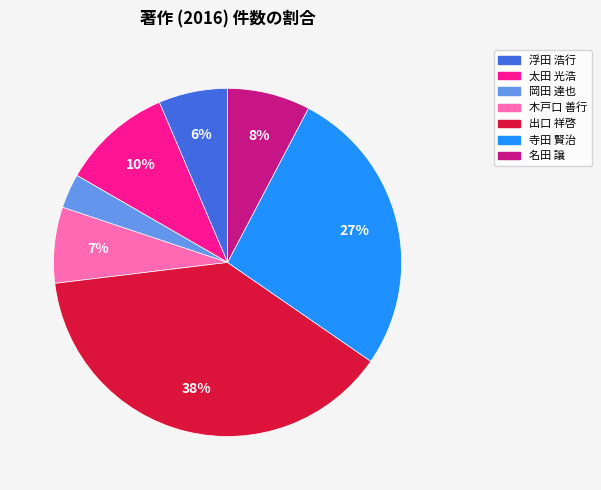

Which has a higher value, 岡田 達也 or 寺田 賢治?

寺田 賢治